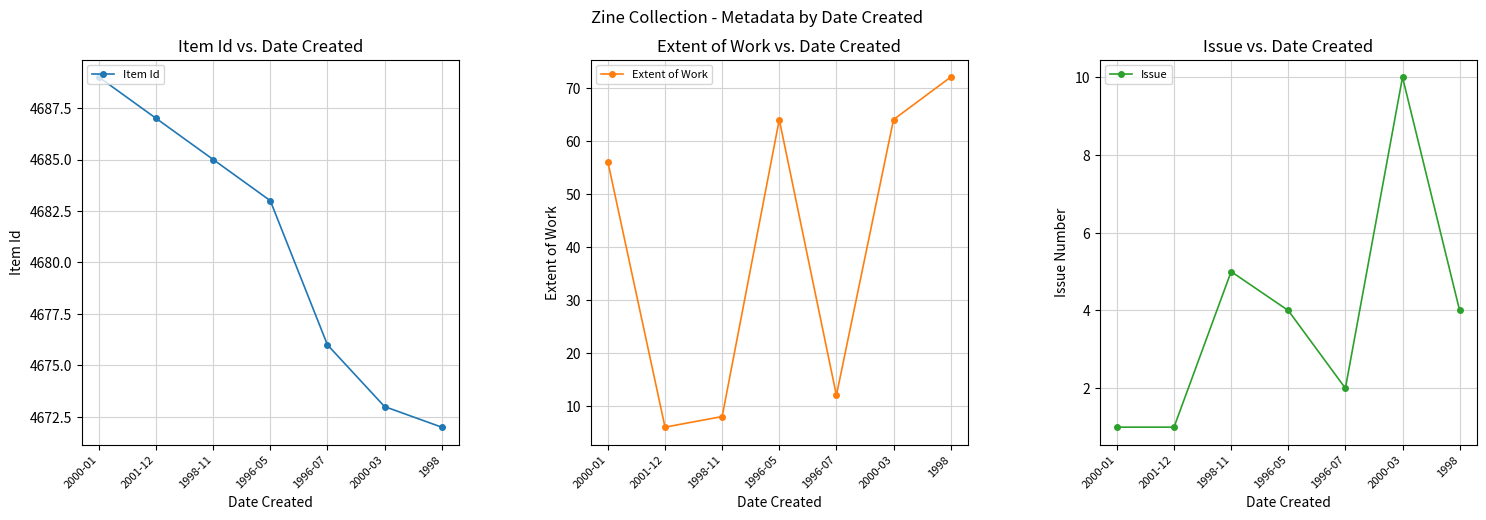

Which category has the highest value across all series?

2000-01